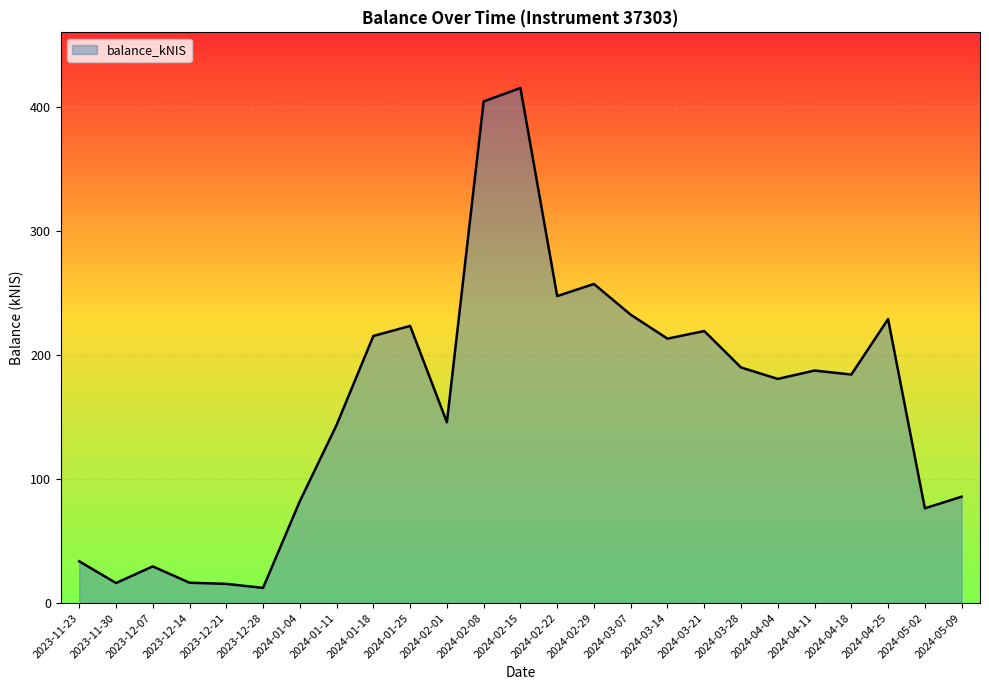

What is the difference between the maximum and minimum values?

403.0